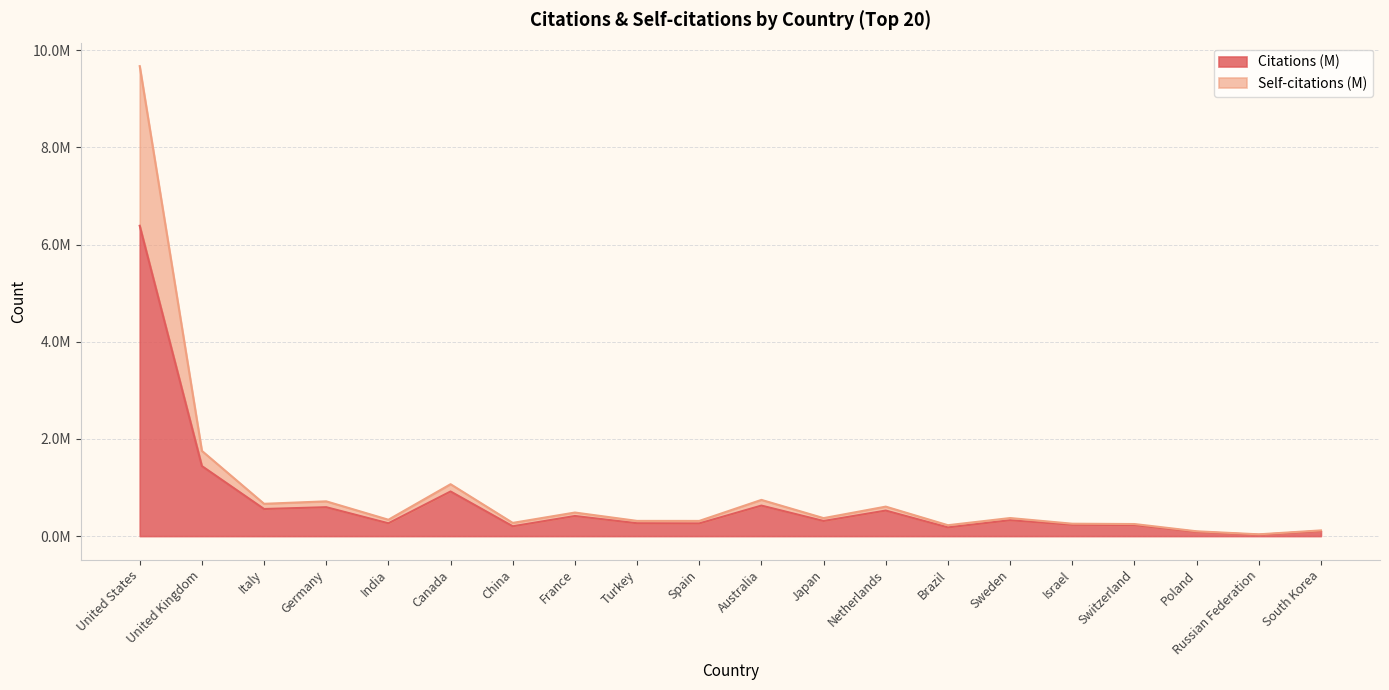

Is it true that Citations (M) equals 71353 at Sweden?

False